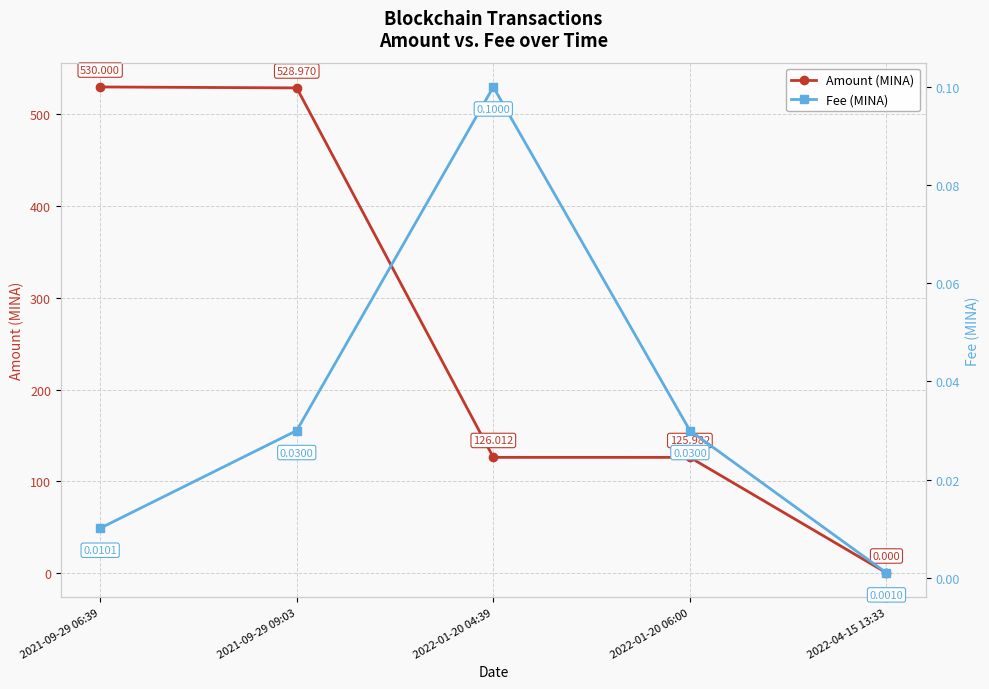

Reading left to right, what are all the values shown in this chart?

Amount (MINA): 530.0	529.0	126.0	126.0	0.0
Fee (MINA): 0.0	0.0	0.1	0.0	0.0